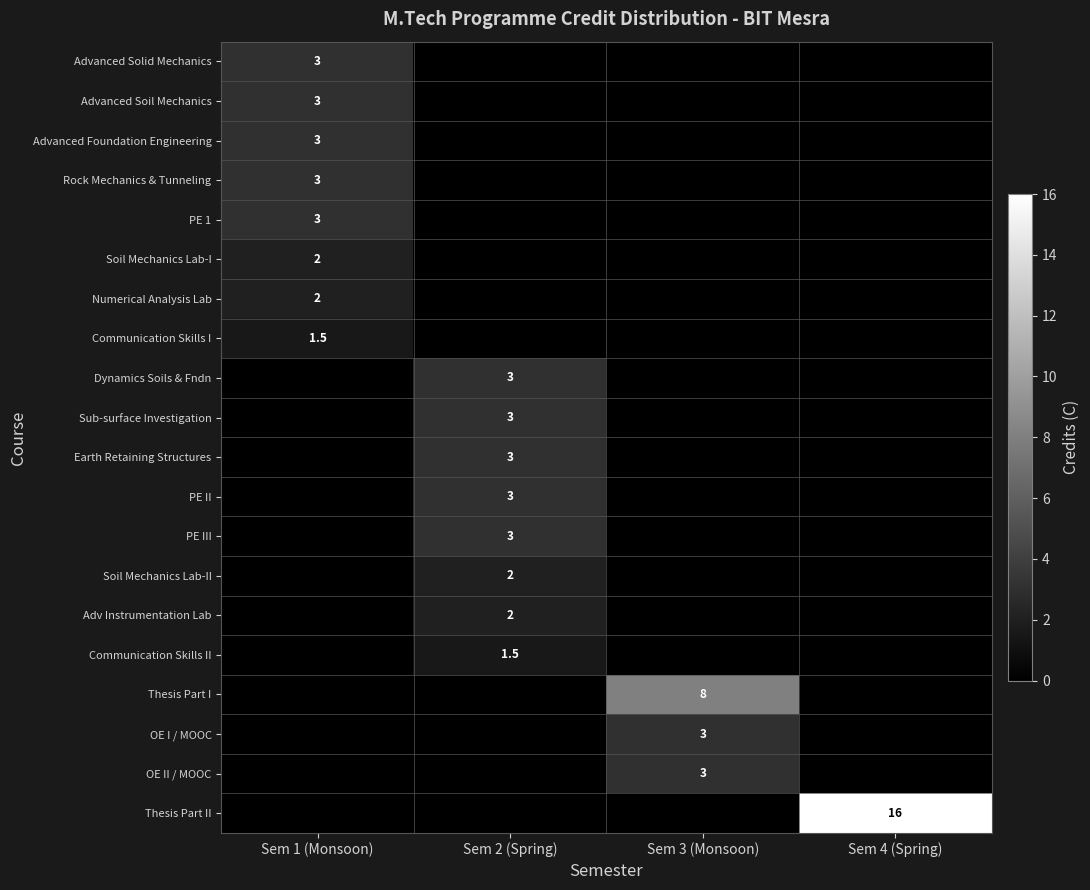

Which has a higher value, Sem 3 (Monsoon) or Sem 2 (Spring)?

Sem 3 (Monsoon)